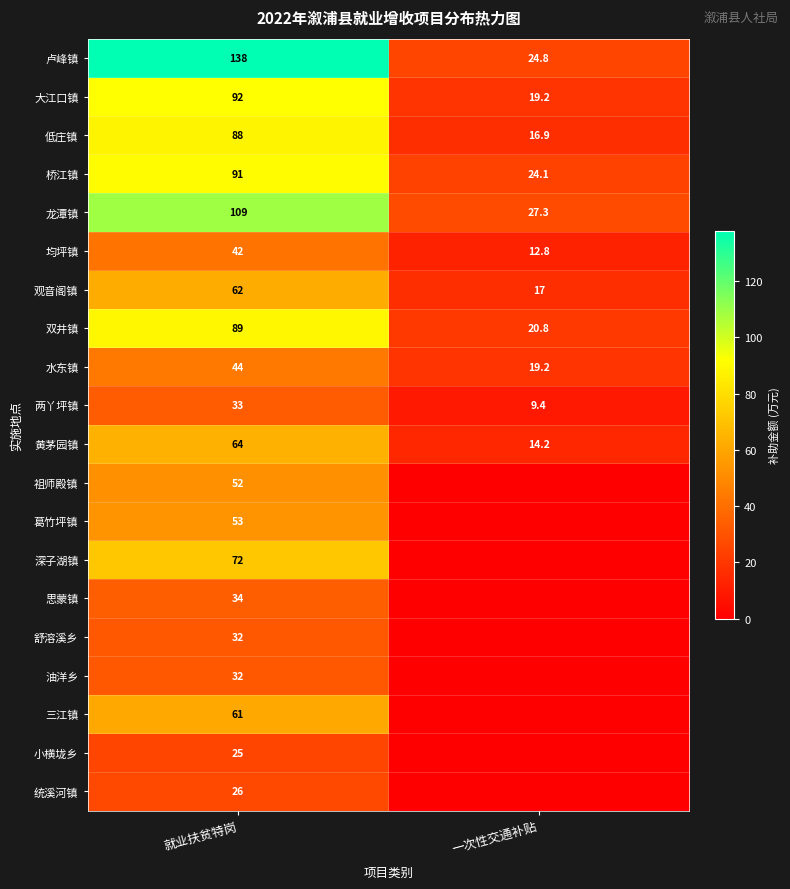

Is the value of 观音阁镇 at 就业扶贫特岗 greater than the value of 小横垅乡 at 就业扶贫特岗?

Yes